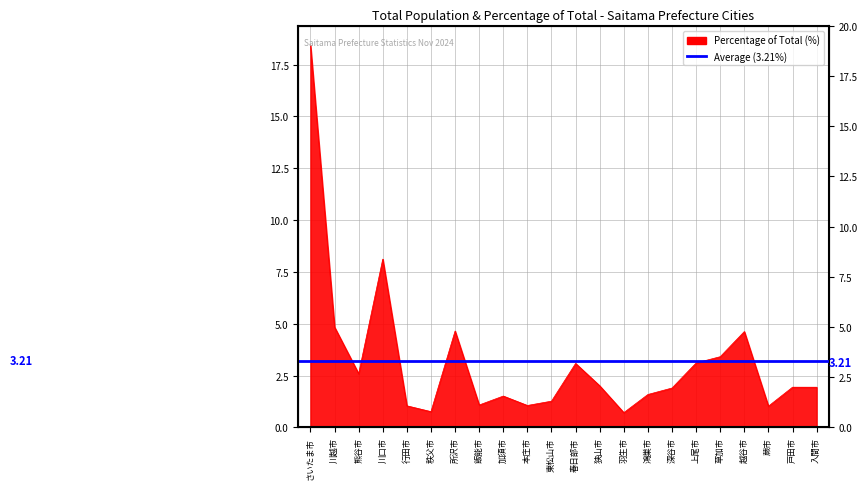

What is the greatest value displayed?

18.4